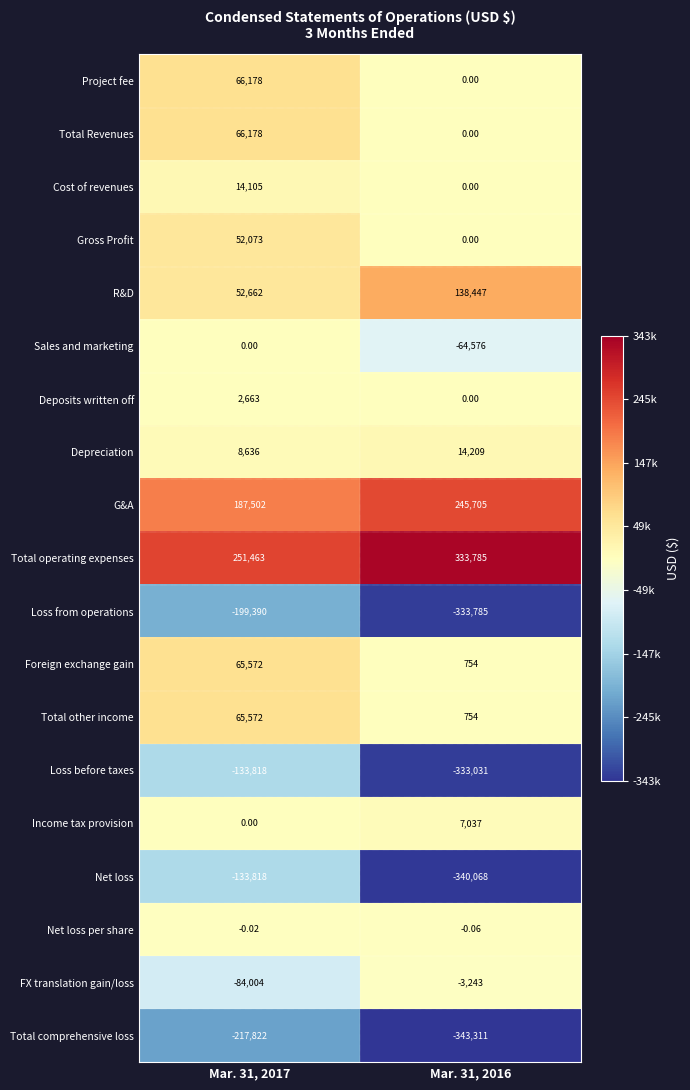

Is the value of Net loss per share at Mar. 31, 2016 greater than the value of Sales and marketing at Mar. 31, 2016?

Yes